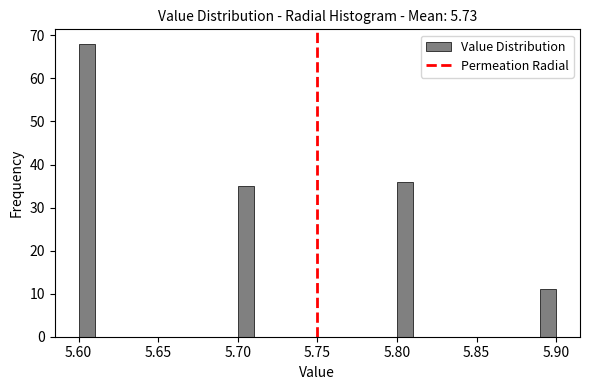

Read against the x-axis, roughly where is the centre of the tallest bar?

5.605